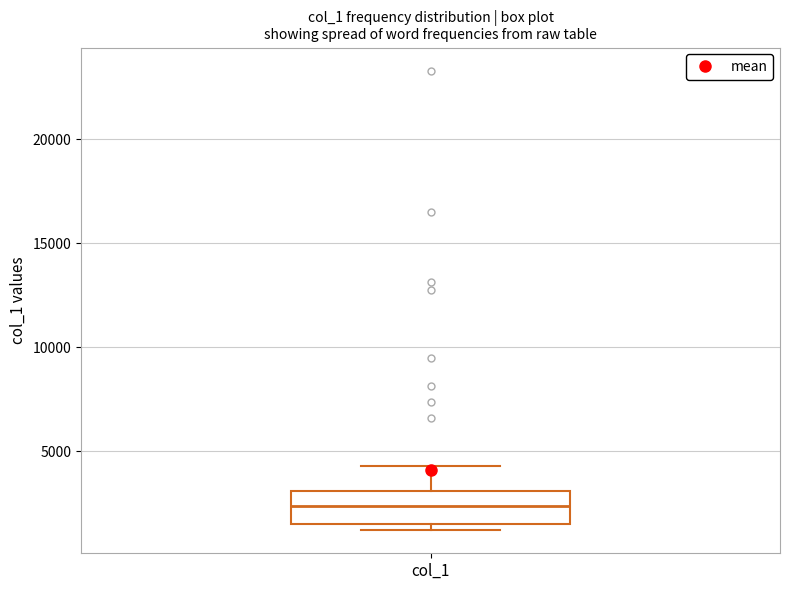

Read this box plot against the y-axis: the position of the median line, the range covered by the box, and the ends of both whiskers. The values are not printed on the chart, so give them approximately, as read against the axis.

median 2500, box 1500 to 3000, whiskers 1000 to 4500